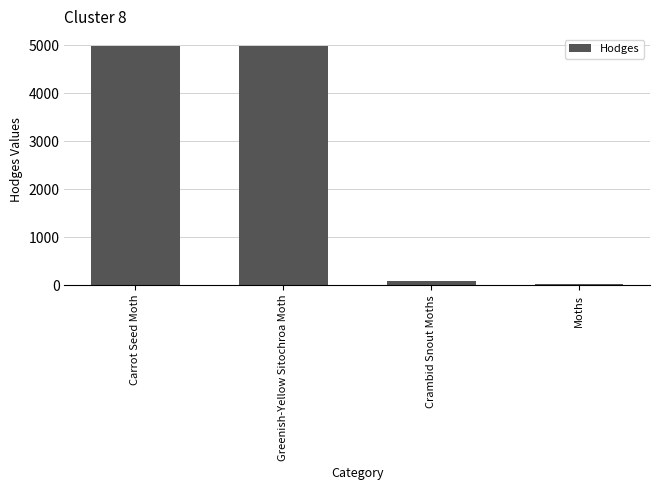

Count the number of categories in the chart.

4